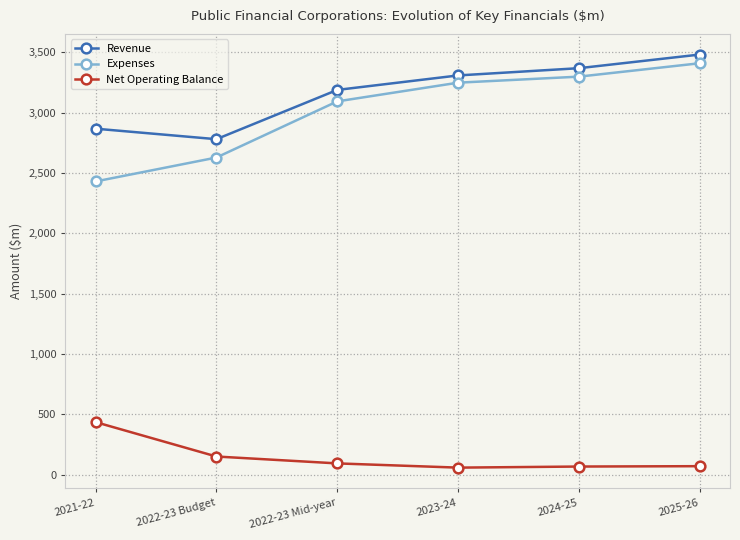

True or false: Net Operating Balance and Revenue cross at least once.

False